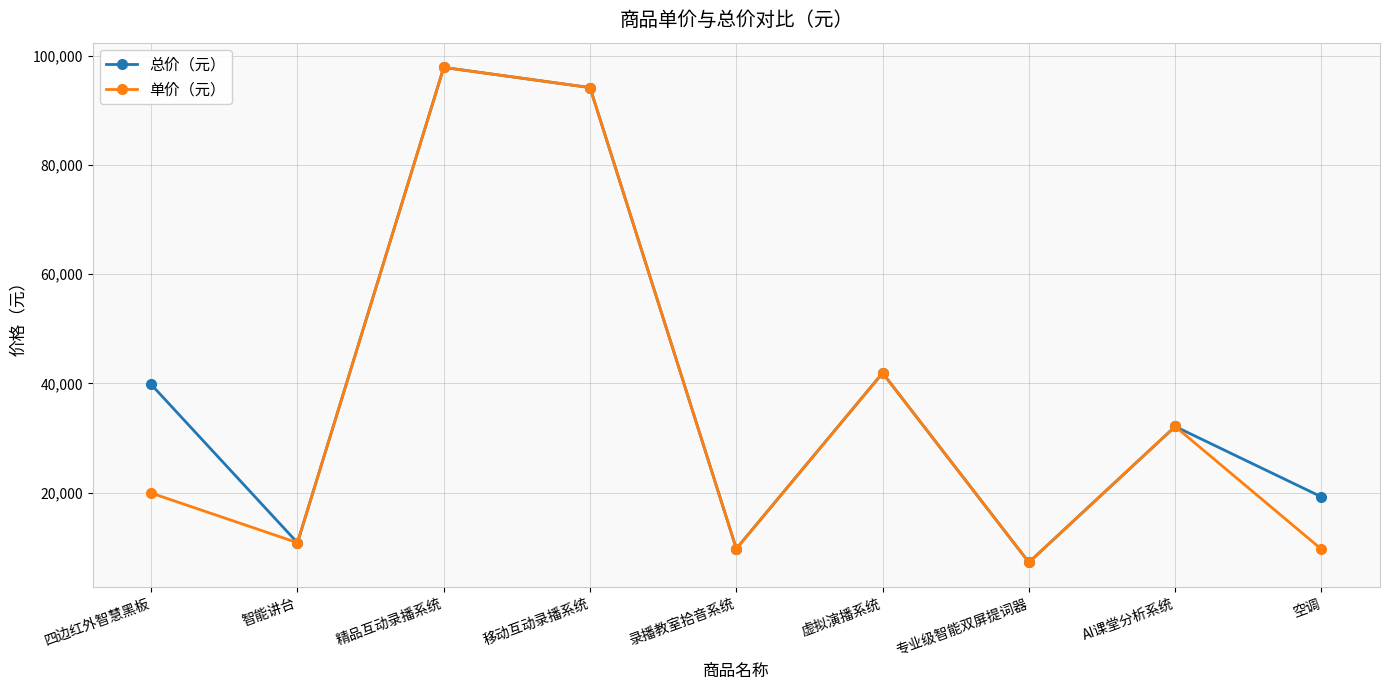

How many lines are shown in the chart?

2